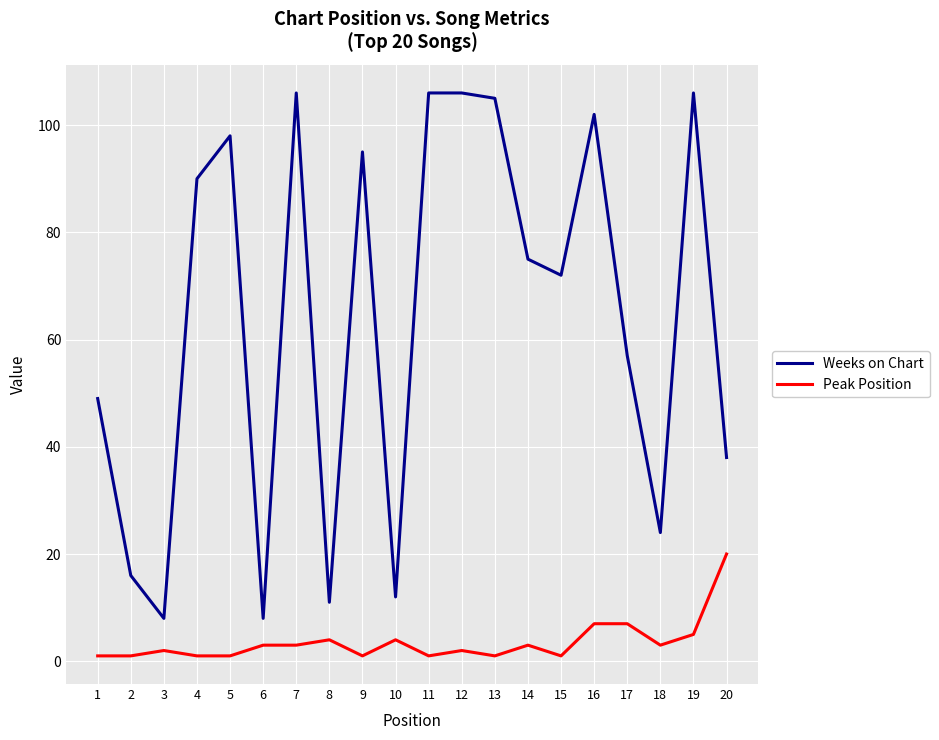

Which series has the largest range (max minus min)?

Weeks on Chart